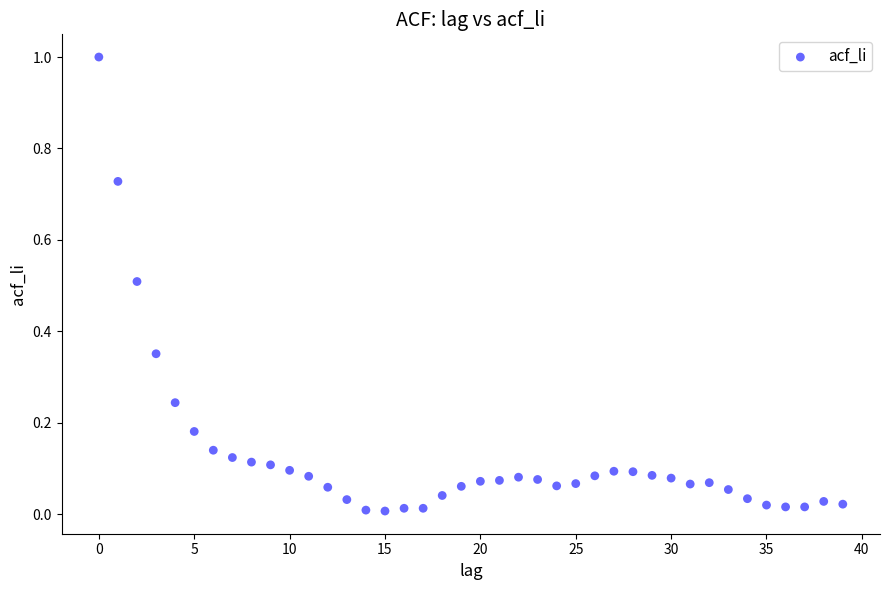

What is the range of Y values (max minus min)?

1.0